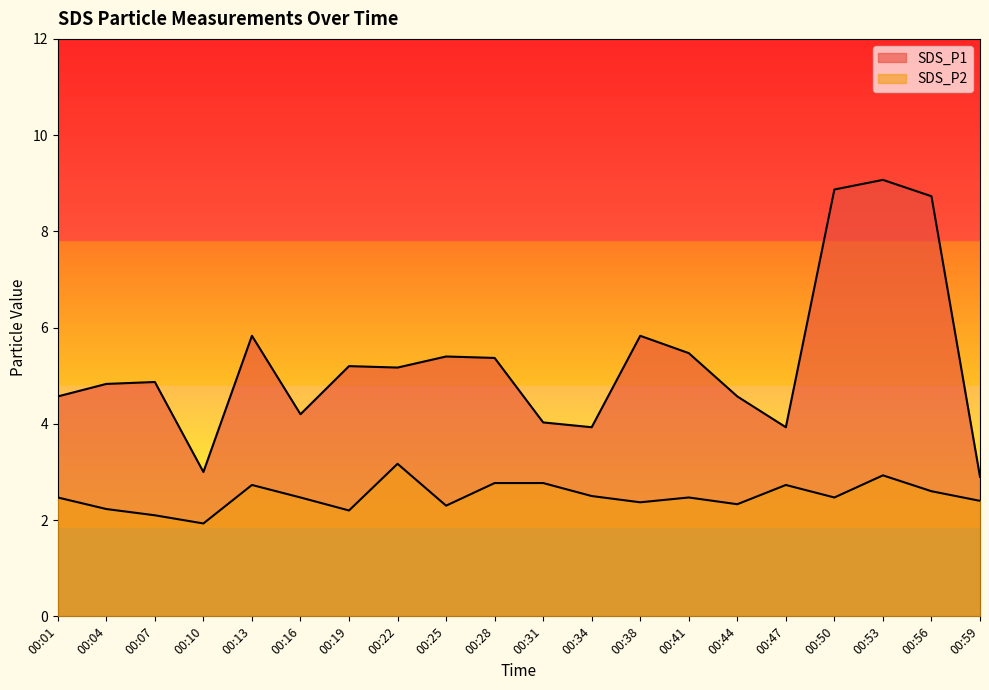

Which category has the highest value across all series?

00:53